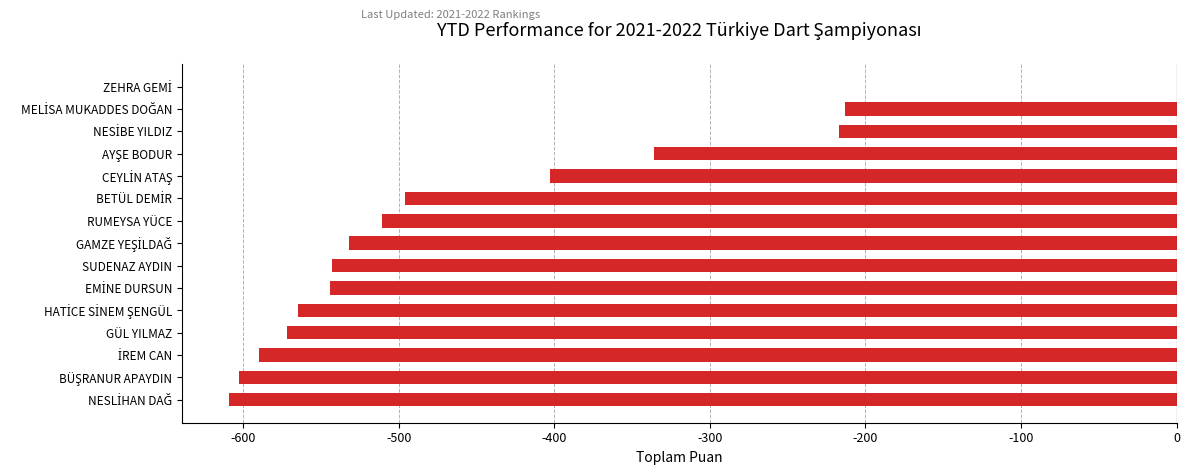

The value at SUDENAZ AYDIN is -872. True or false?

False